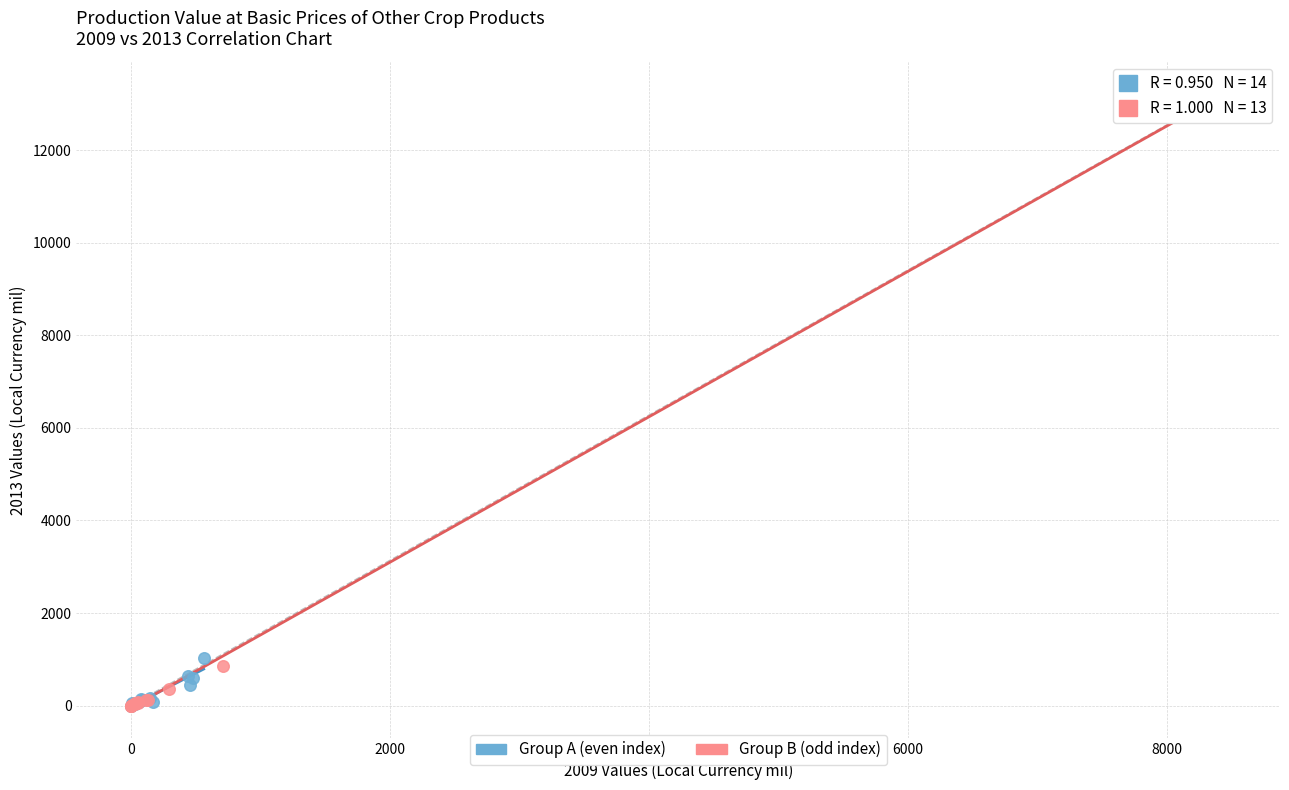

Which series contains the highest Y value?

Group B (odd index)